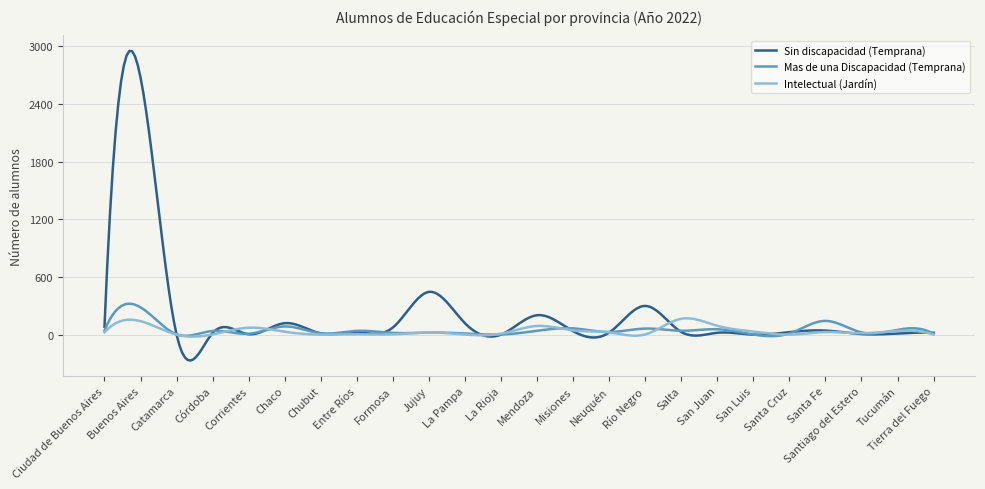

Rank the series by their maximum value, from highest to lowest.

Sin discapacidad (Temprana), Mas de una Discapacidad (Temprana), Intelectual (Jardín)